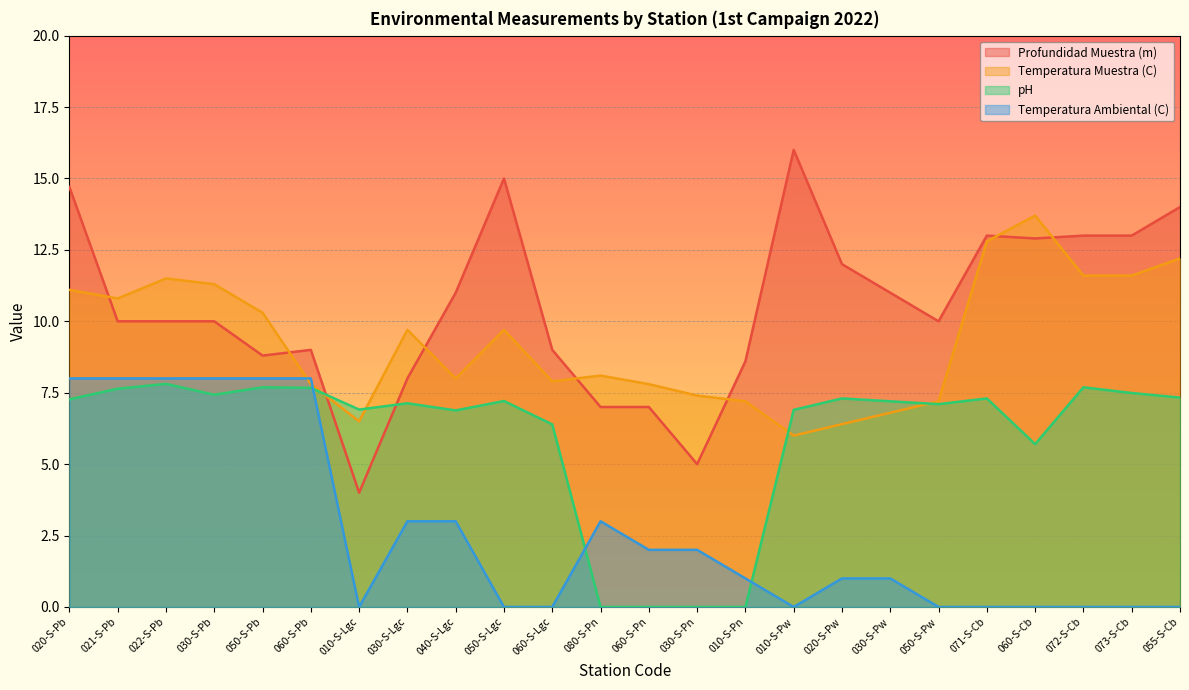

Where does the pH series first go above 7?

020-S-Pb